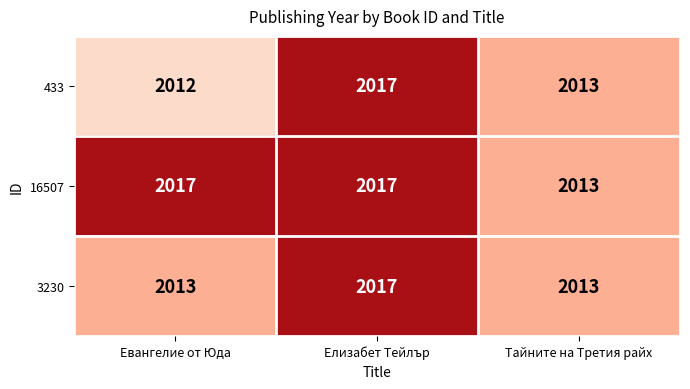

What is the total value across all series at Тайните на Третия райх?

6039